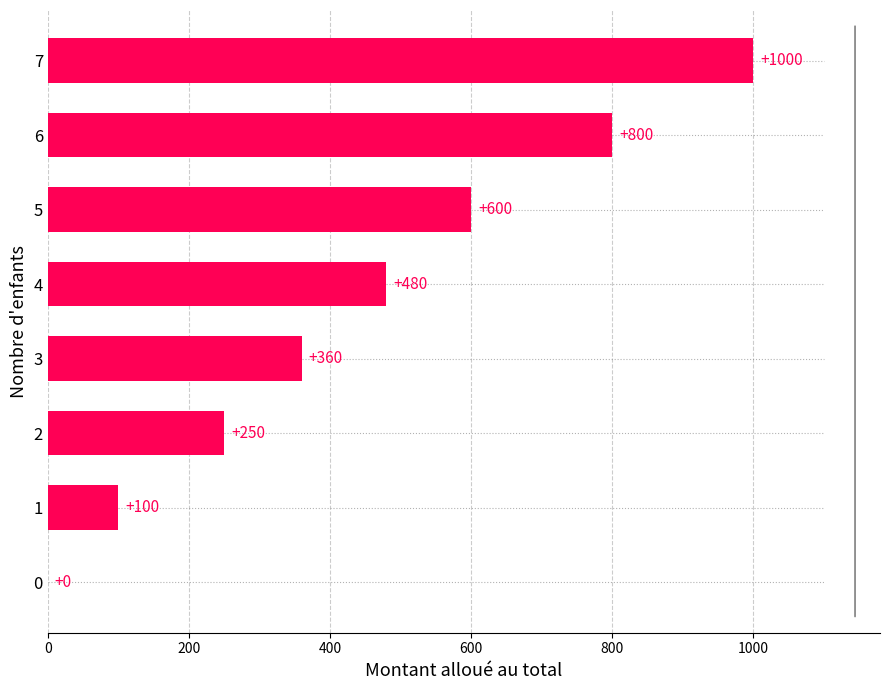

What is the average value?

449